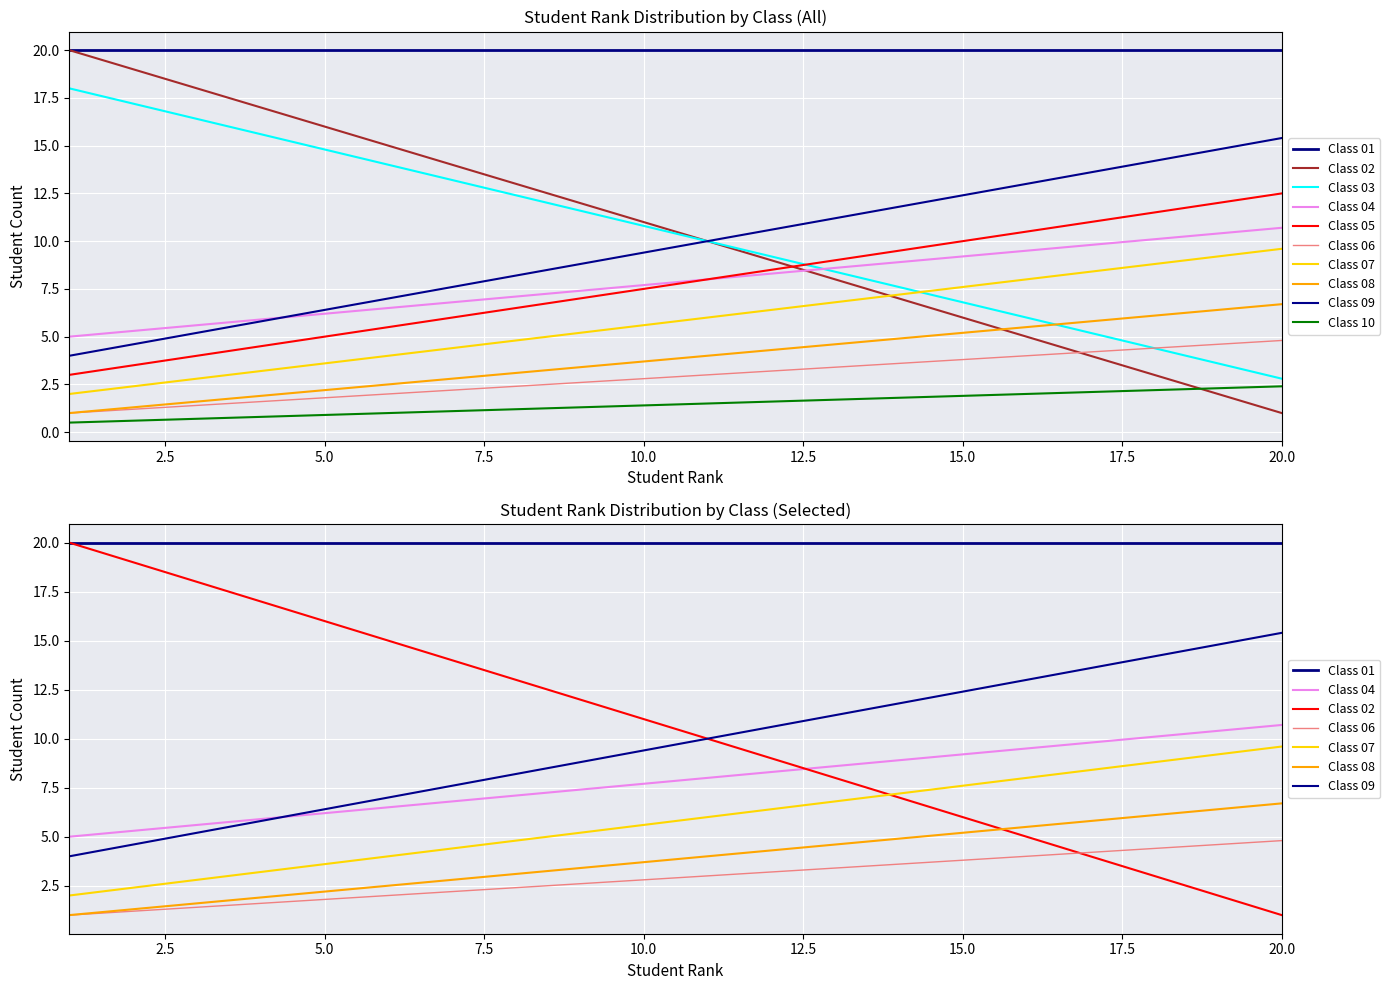

What is the average value of the Class 02 series?

10.4